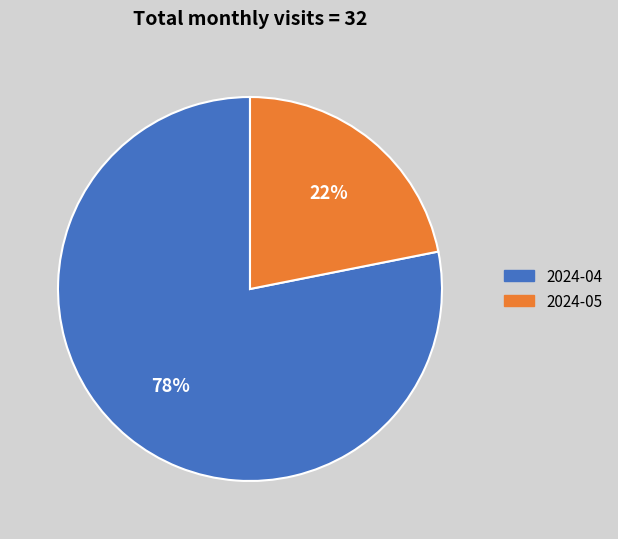

Combined, do 2024-04 and 2024-05 account for over 50%?

Yes